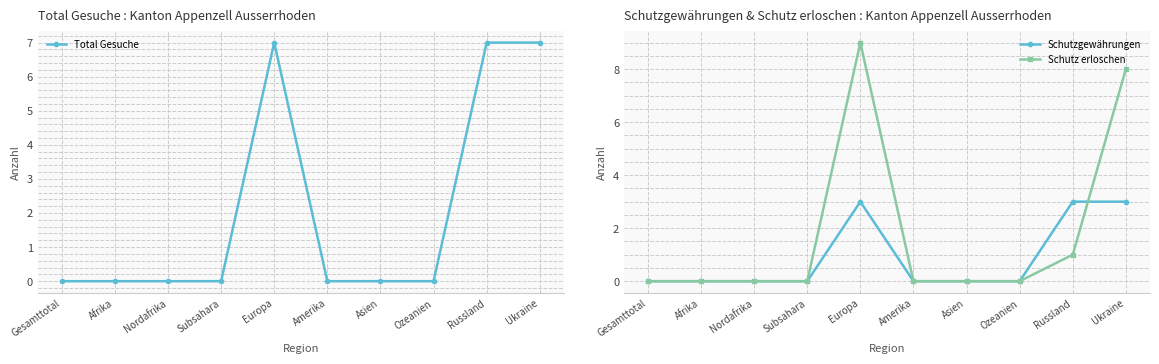

In Total Gesuche, how many points are higher than both neighbors (excluding endpoints)?

1